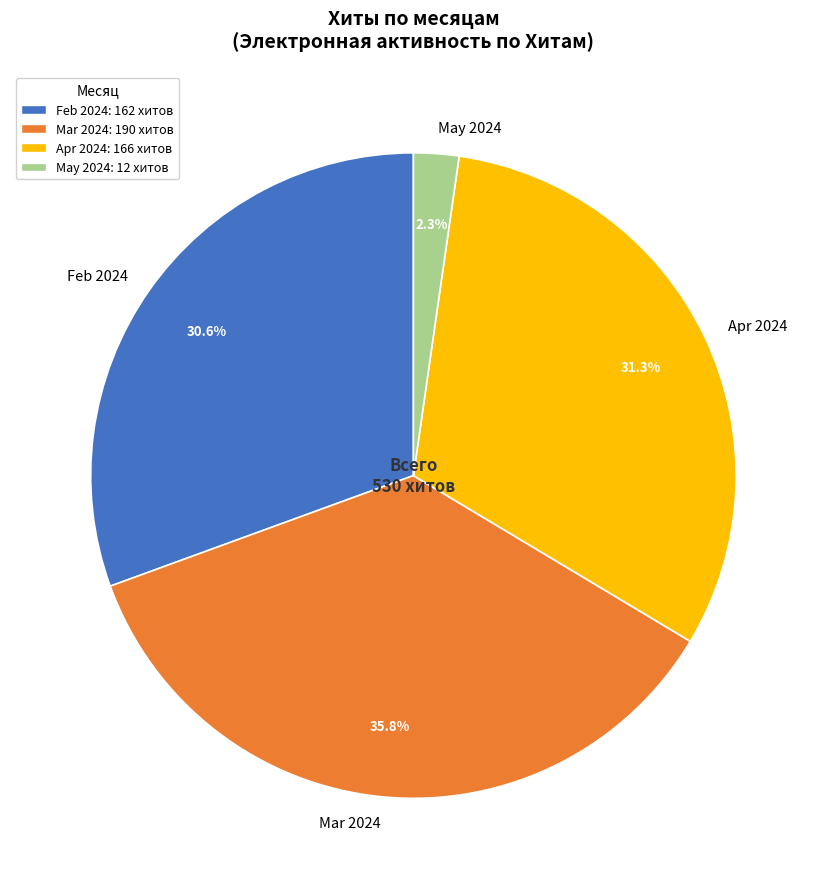

Does Mar 2024 account for over 50% of the chart?

No